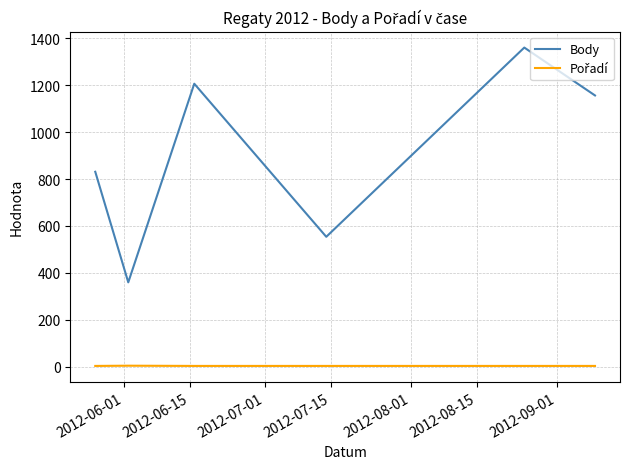

Which series has the largest total across all categories?

Body